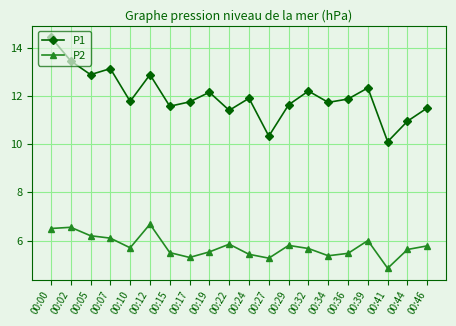

Is it true that P2 equals 2.0 at 00:32?

False